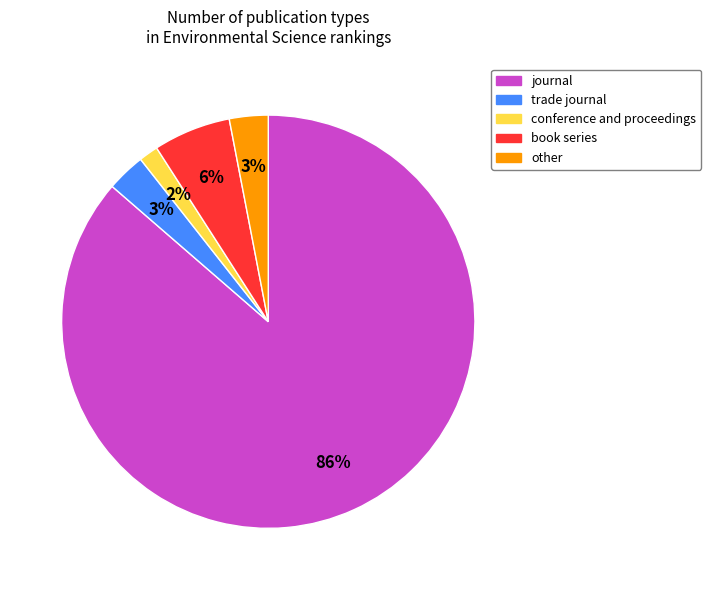

The conference and proceedings slice represents 2% of the pie. True or false?

True